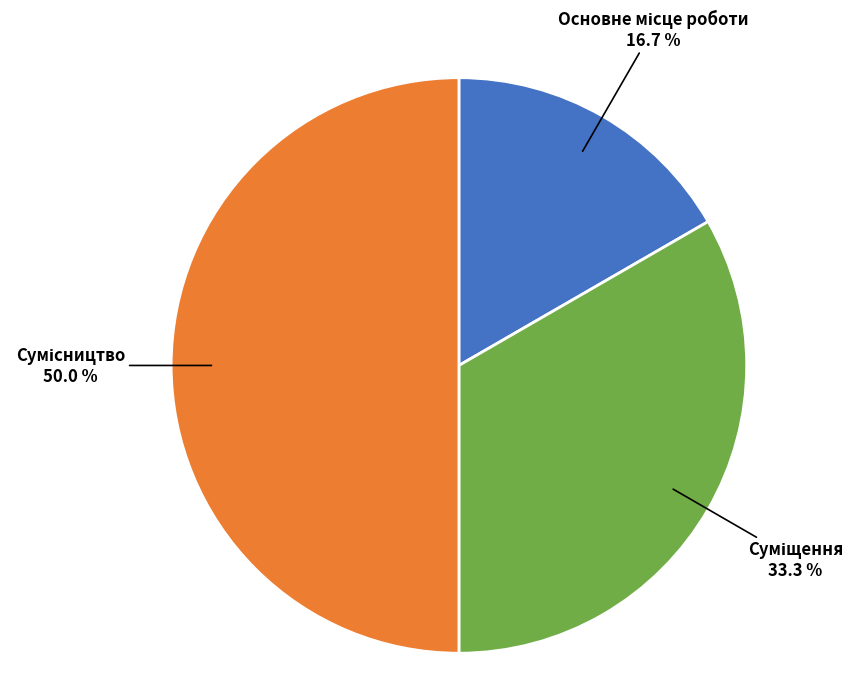

Rank the categories by value from lowest to highest.

Основне місце роботи, Суміщення, Сумісництво